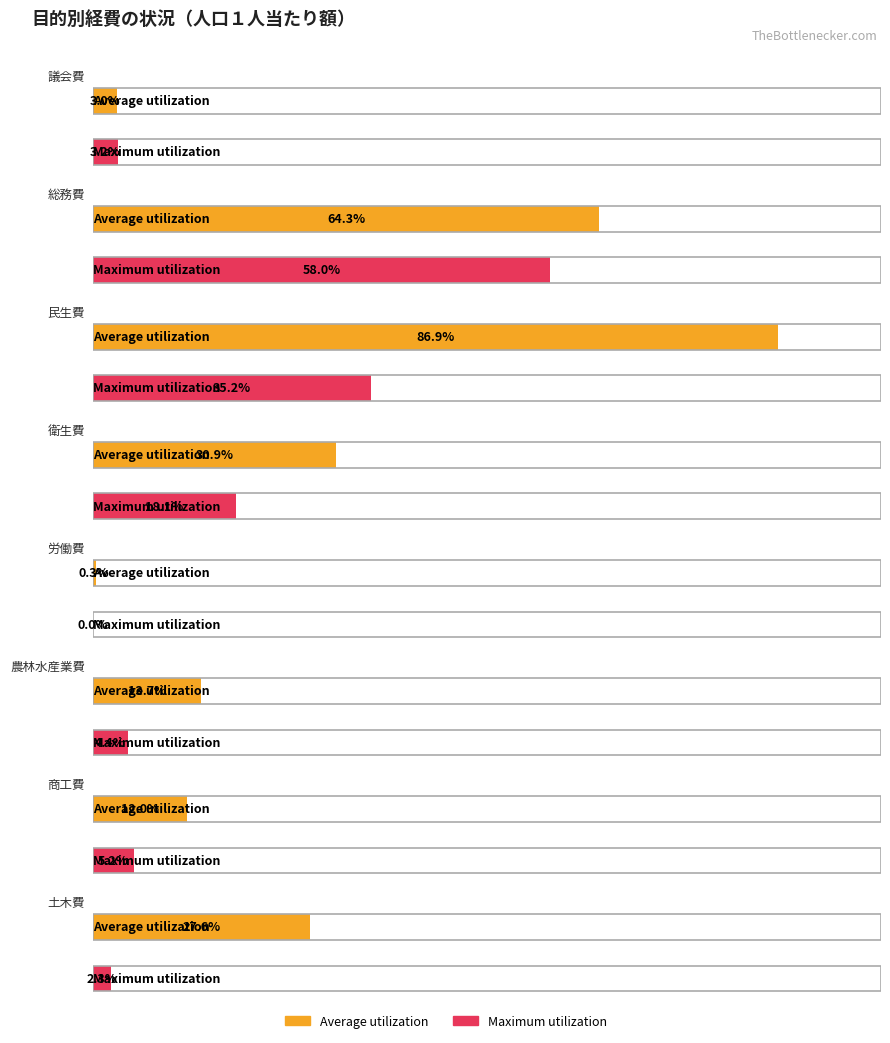

At which label is Average utilization closest to 95980?

衛生費